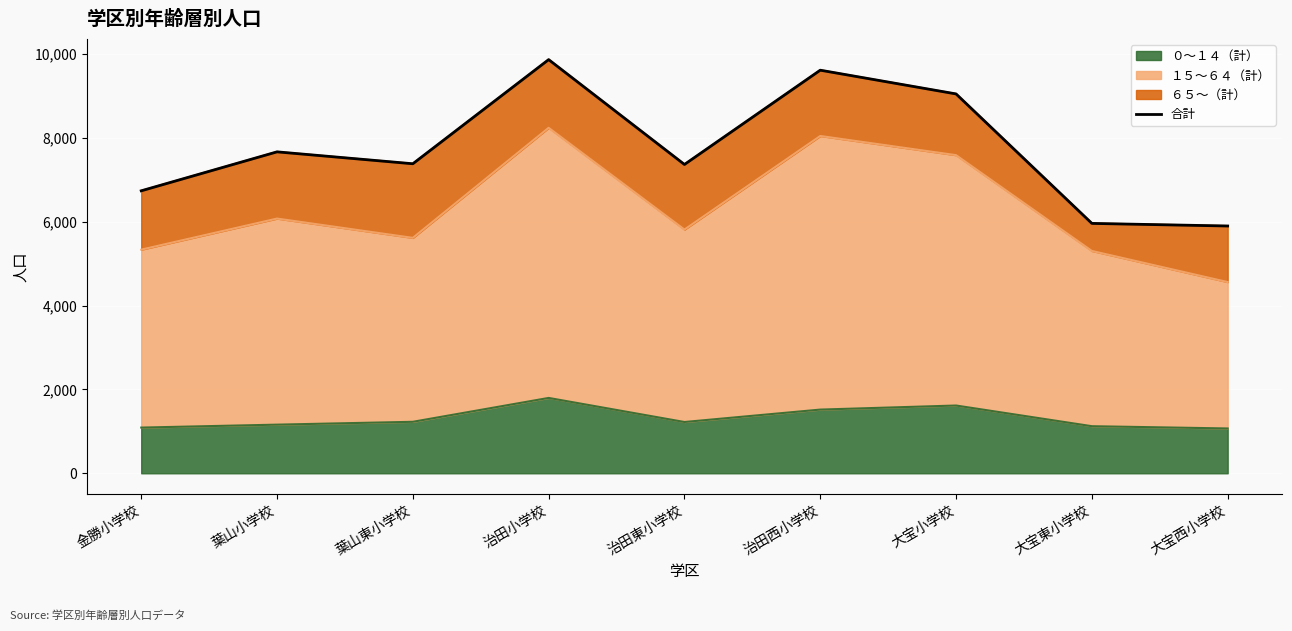

At which category does the chart reach its minimum across all series?

大宝西小学校